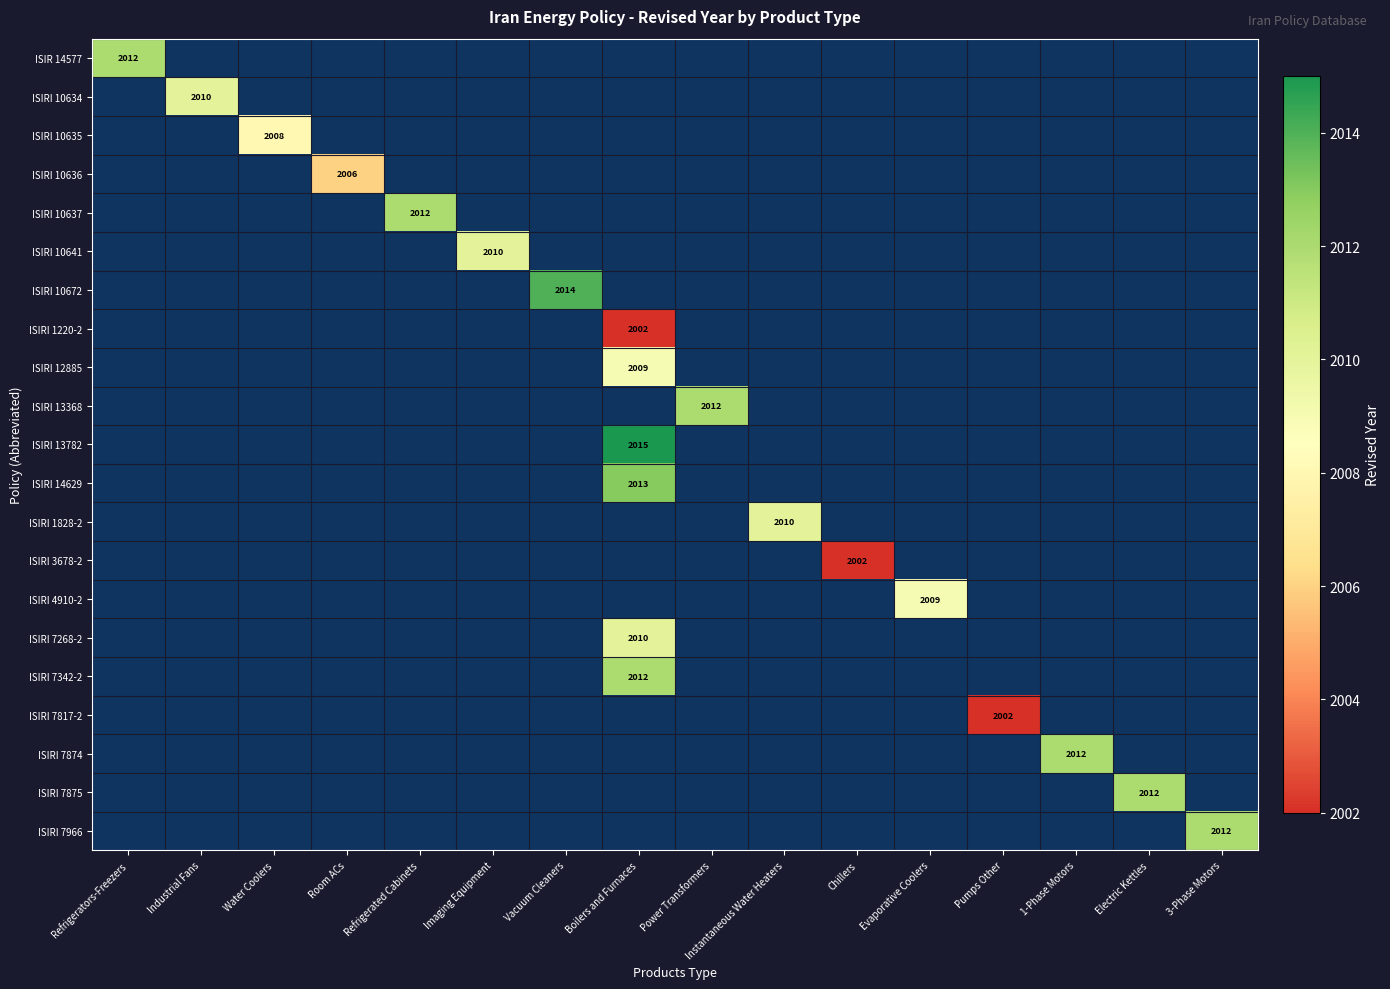

True or false: ISIRI 13782 has a value of 2015.0 at Boilers and Furnaces.

True